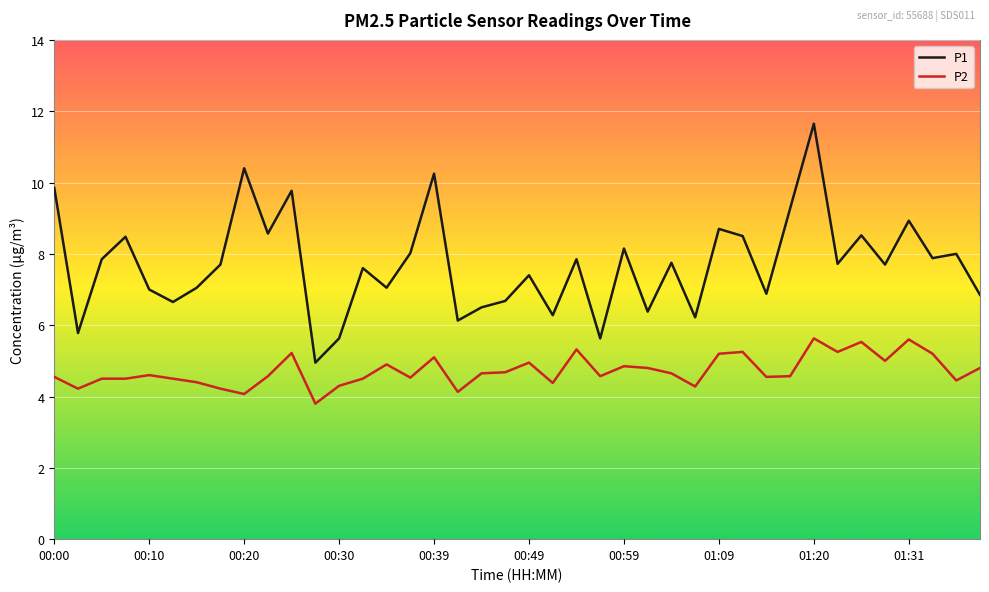

Which series has the largest total across all categories?

P1